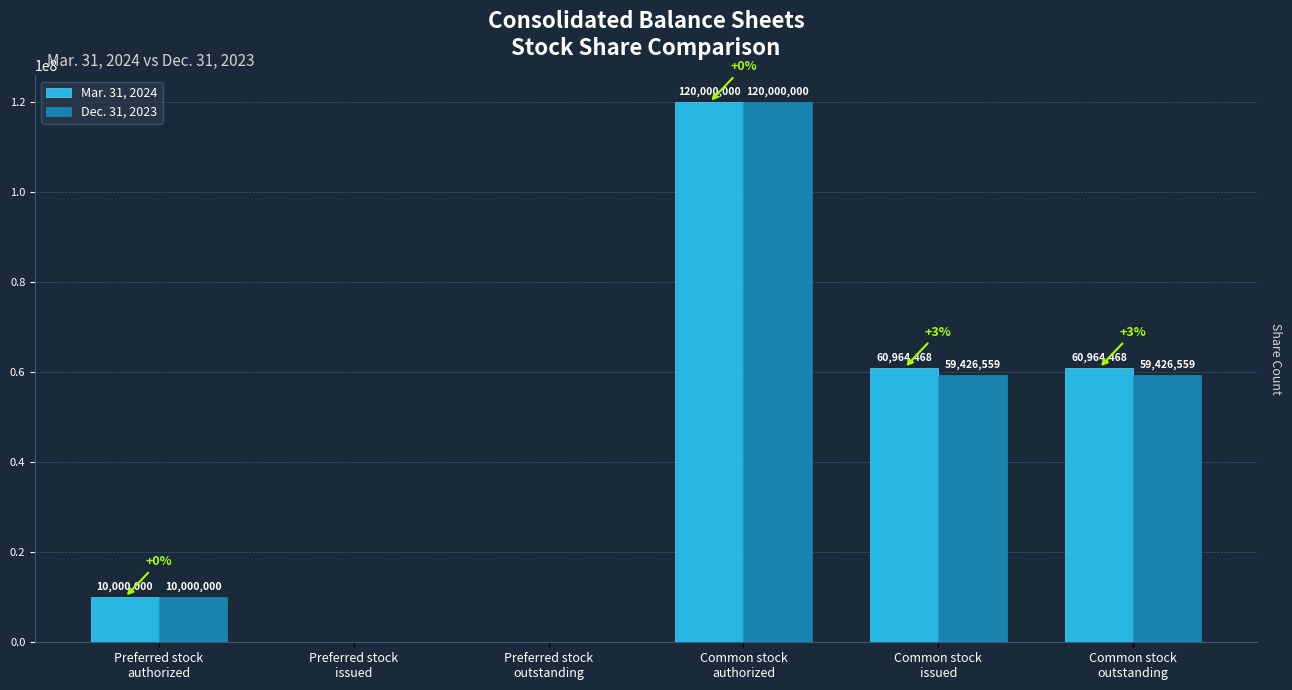

Which series has the largest total across all categories?

Mar. 31, 2024